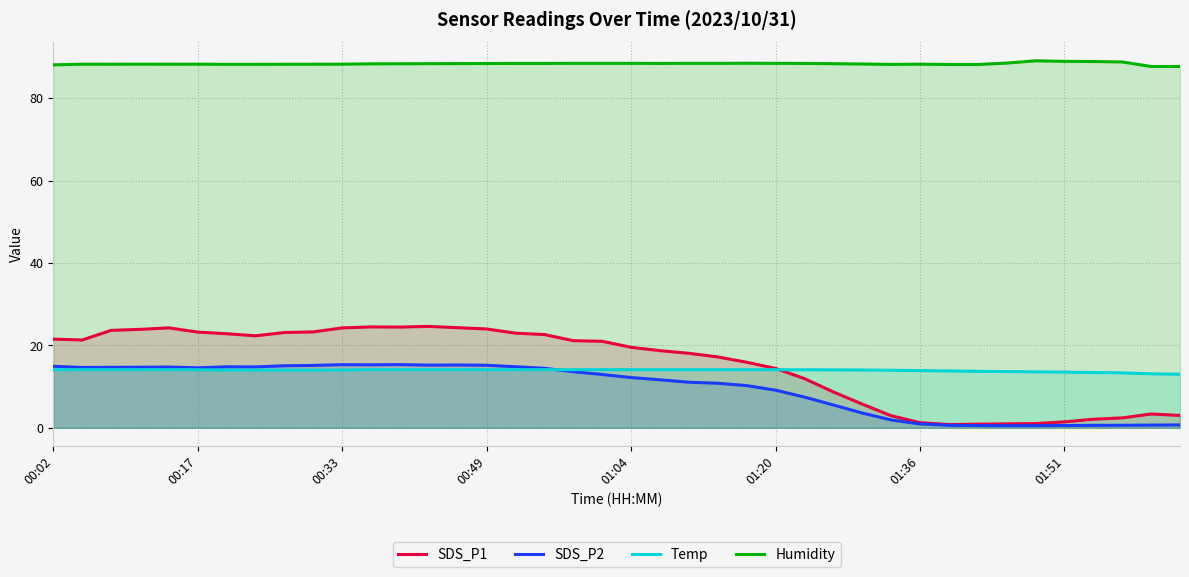

Which series has the largest range (max minus min)?

SDS_P1